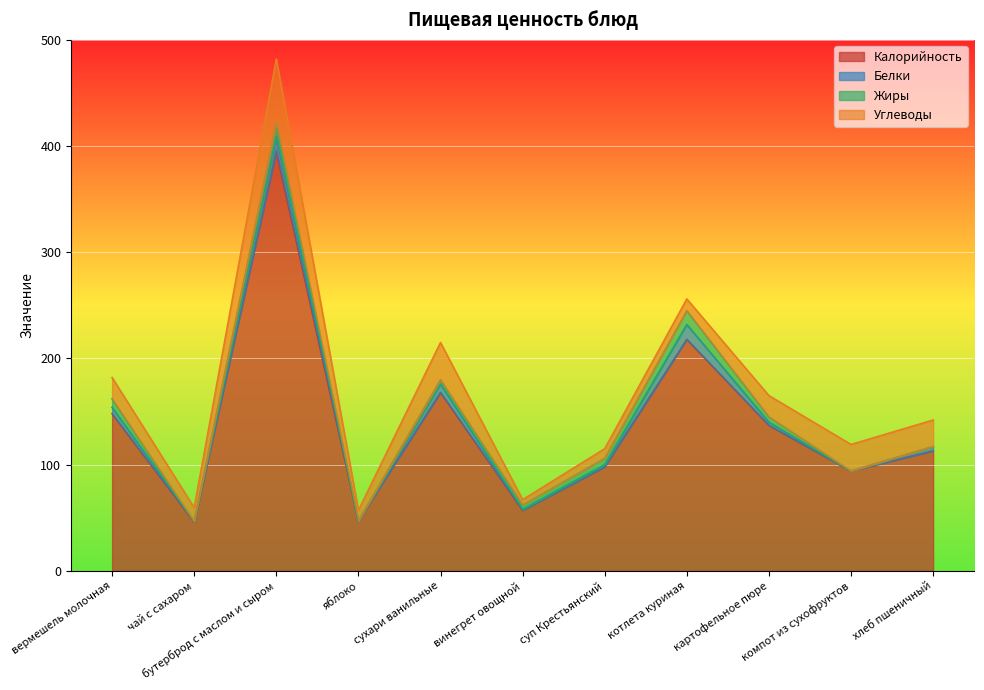

How many intersections are there between Углеводы and Жиры?

2